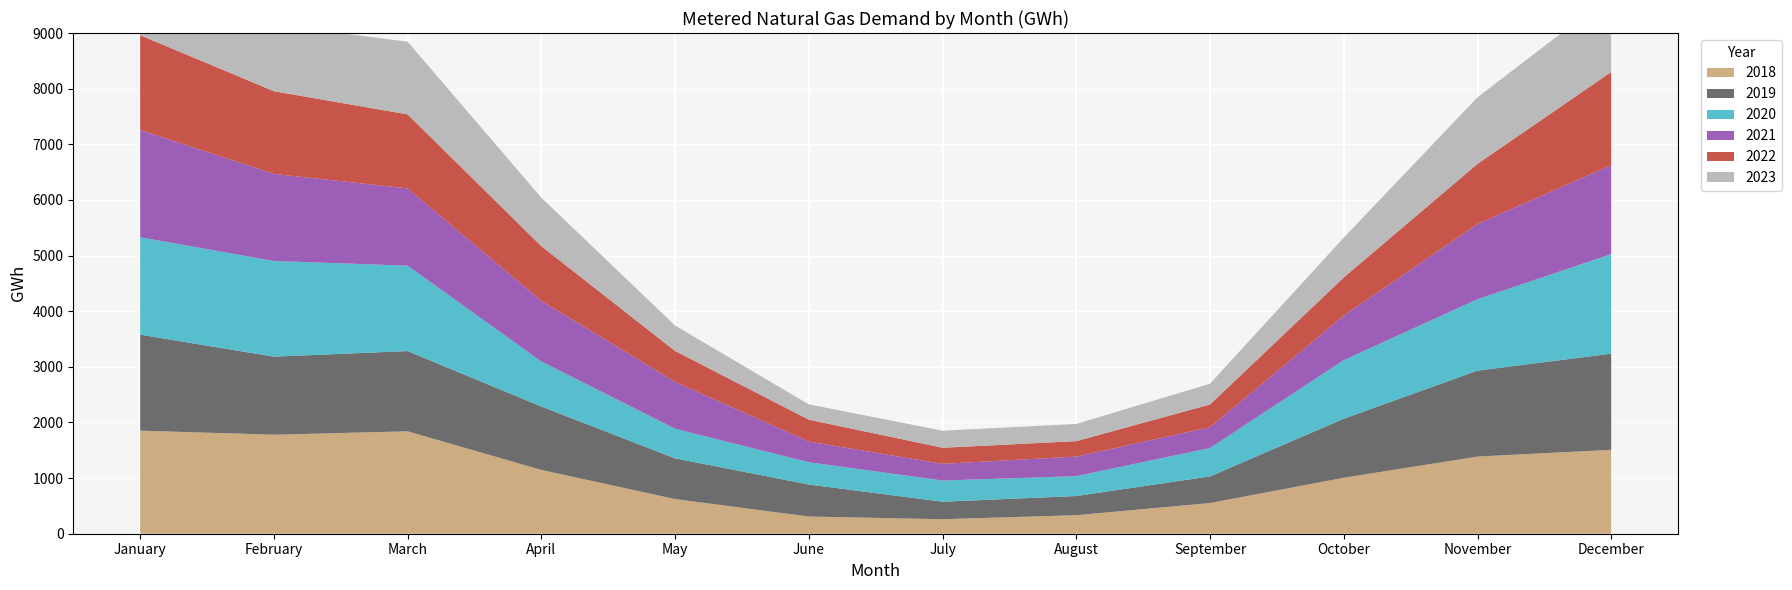

Reading left to right, list all the values displayed in this chart.

2018: January=1853	February=1780	March=1841	April=1147	May=623	June=309	July=261	August=333	September=552	October=1006	November=1387	December=1508
2019: January=1725	February=1403	March=1442	April=1139	May=731	June=576	July=314	August=345	September=478	October=1061	November=1545	December=1728
2020: January=1751	February=1719	March=1535	April=809	May=533	June=400	July=381	August=357	September=511	October=1053	November=1283	December=1790
2021: January=1929	February=1566	March=1389	April=1091	May=843	June=372	July=300	August=352	September=375	October=801	November=1352	December=1600
2022: January=1703	February=1486	March=1330	April=983	May=555	June=393	July=289	August=277	September=407	October=685	November=1081	December=1674
2023: January=1580	February=1199	March=1307	April=871	May=457	June=275	July=307	August=309	September=374	October=716	November=1197	December=1384